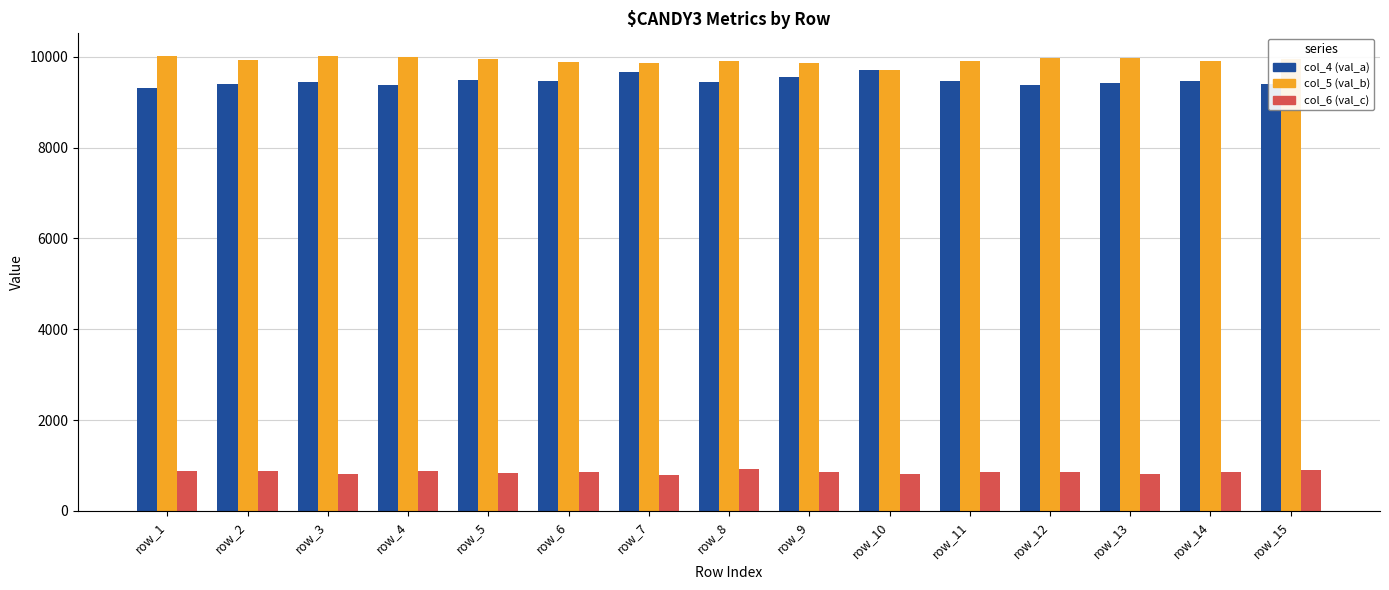

What are all the series names shown in the legend?

col_4 (val_a), col_5 (val_b), col_6 (val_c)